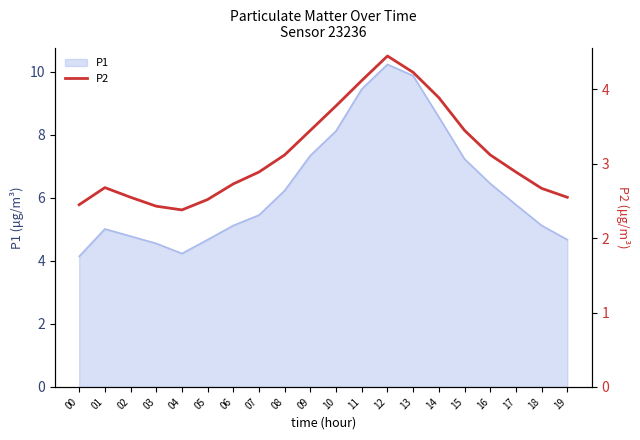

Is it true that P1 equals 4.5 at 03?

True